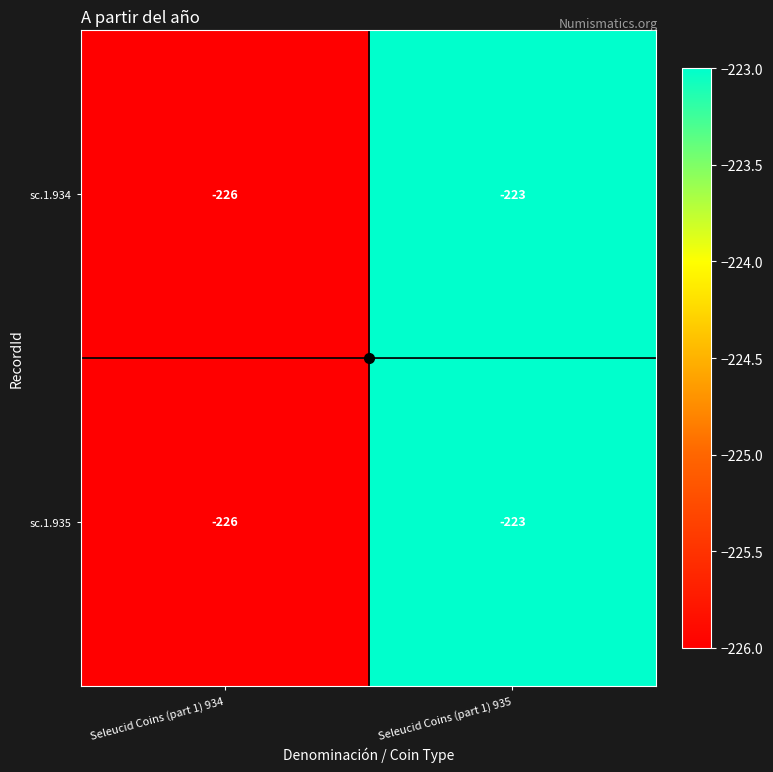

What is the smallest value displayed?

-226